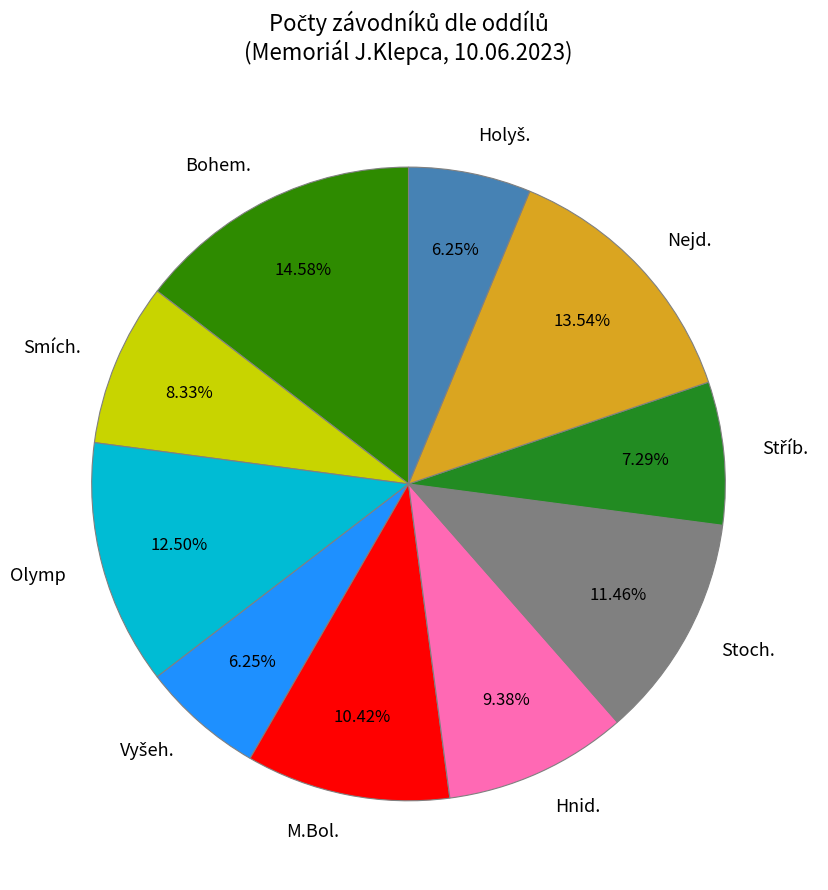

To the nearest percent, what is the difference between the largest and smallest slice percentages?

8%